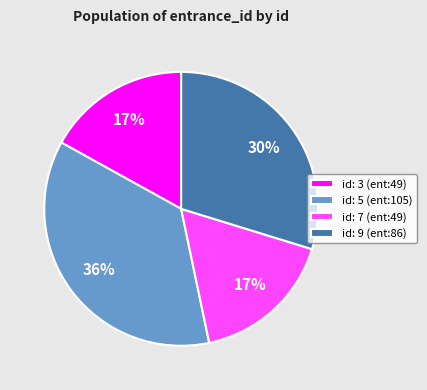

To the nearest percent, what percentage of the pie is id: 9 (ent:86)?

30%